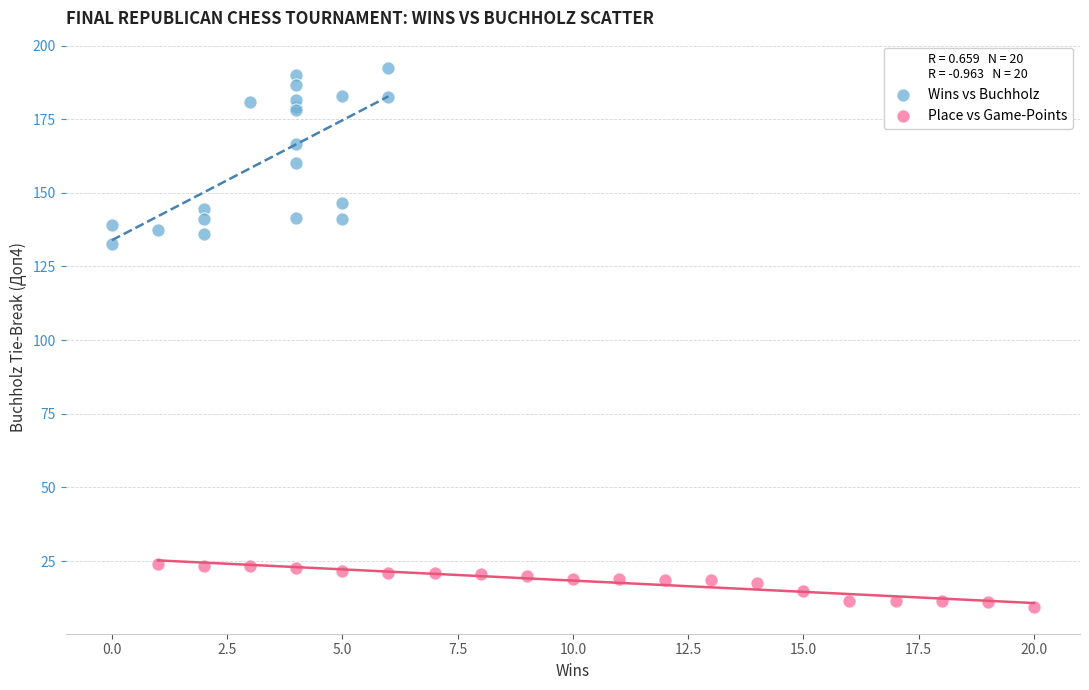

Which series has the largest Y range (max minus min)?

Wins vs Buchholz